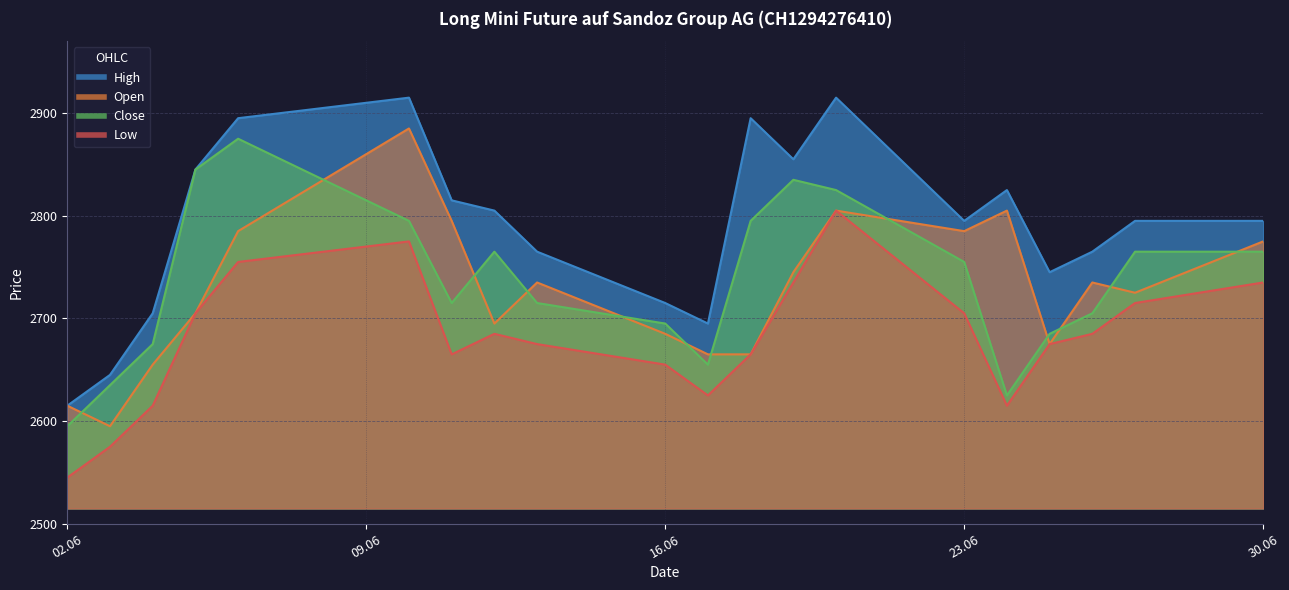

What is the total value across all series at 19.06.2025?

11170